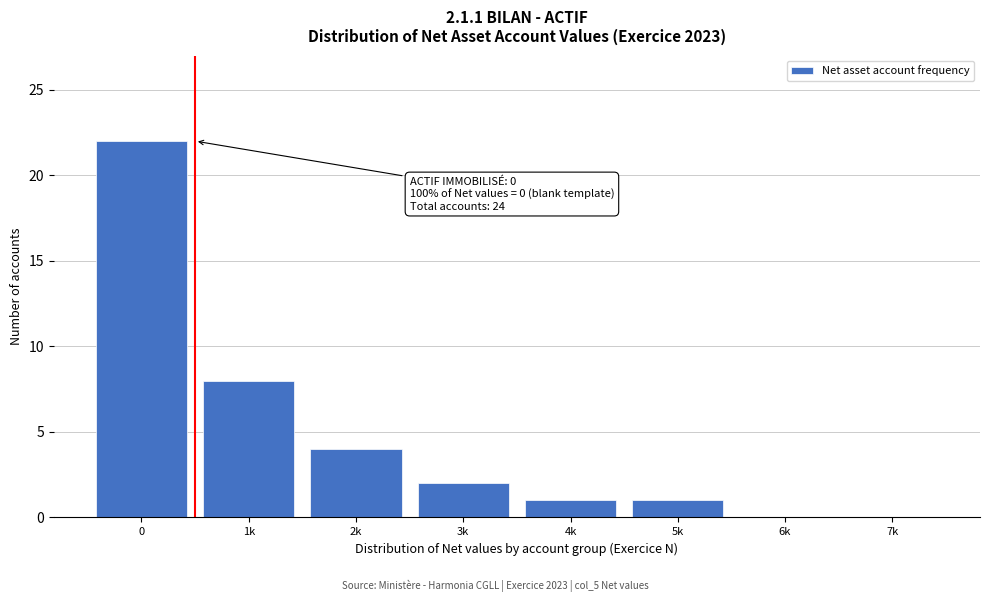

Reading right to left, list all the values displayed in this chart.

7k=0	6k=0	5k=1	4k=1	3k=2	2k=4	1k=8	0=22